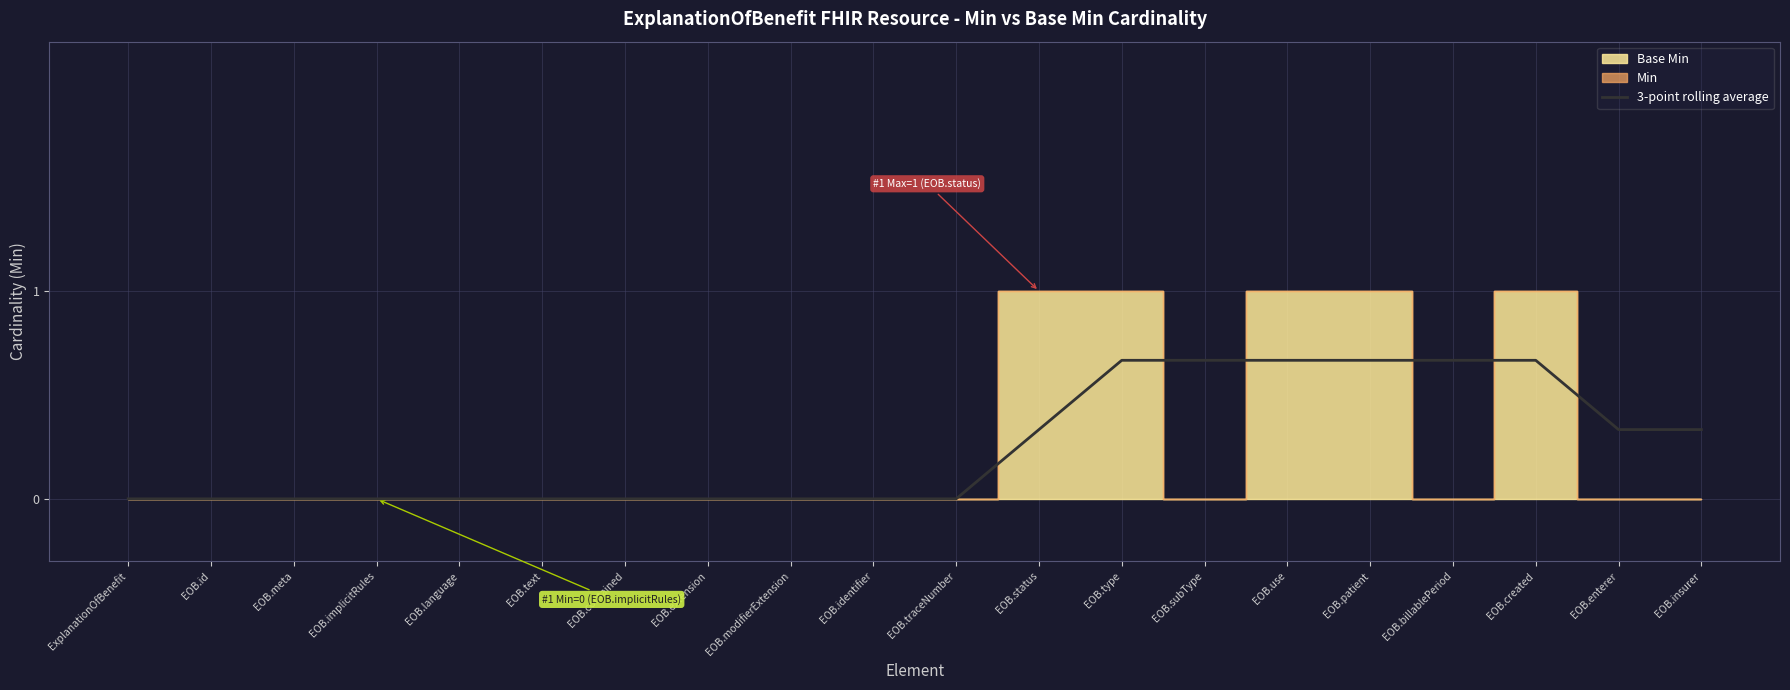

Which category has the highest value across all series?

EOB.type